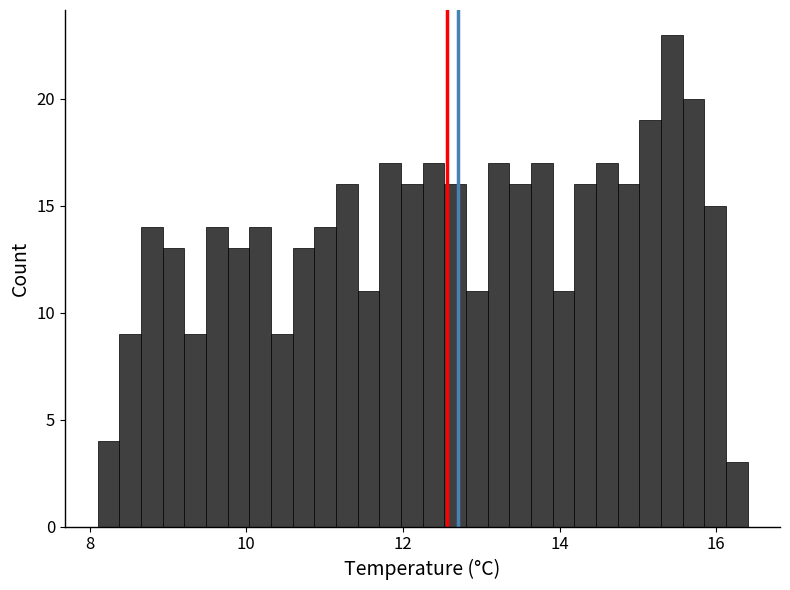

Around what value on the x-axis is the tallest bar? Give the approximate position of its centre, as read against the axis.

15.4